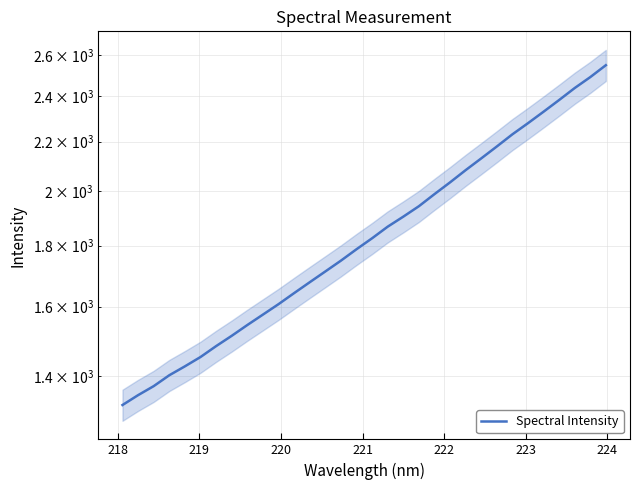

How many lines are shown in the chart?

1